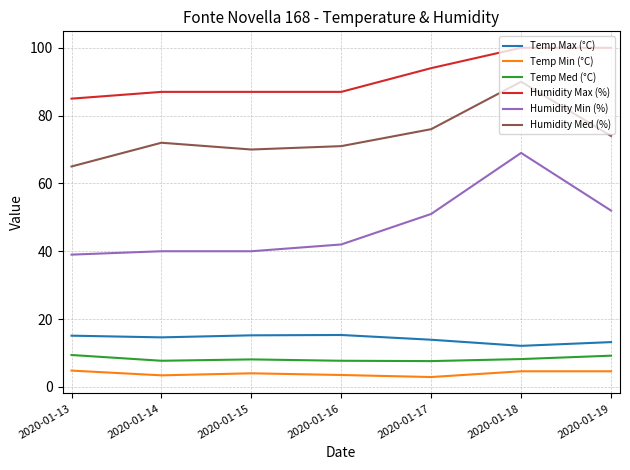

List the series in order of their peak value, highest first.

Humidity Max (%), Humidity Med (%), Humidity Min (%), Temp Max (°C), Temp Med (°C), Temp Min (°C)